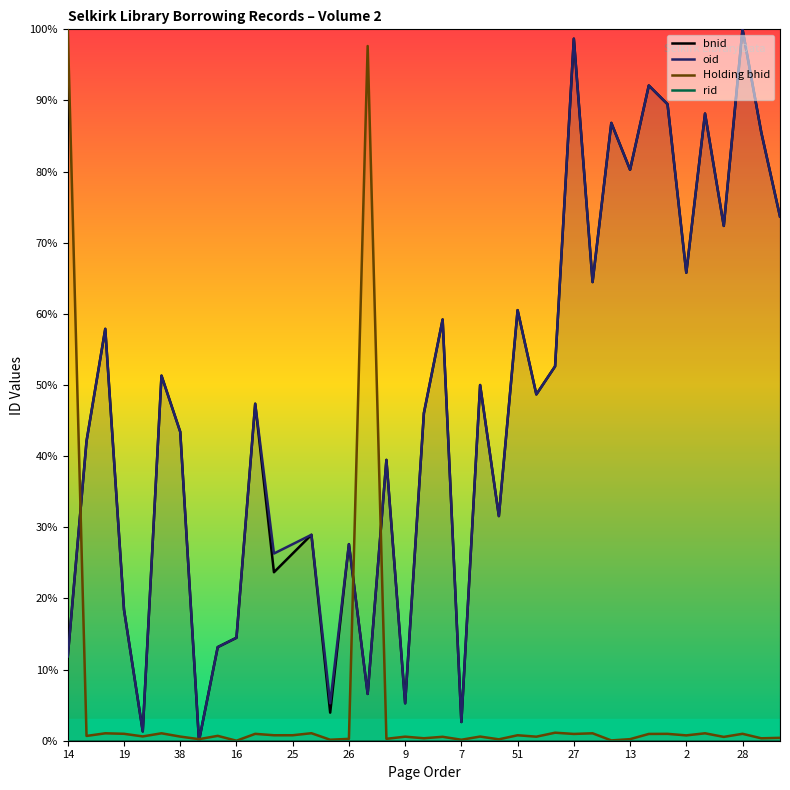

What are all the series names shown in the legend?

bnid, oid, Holding bhid, rid